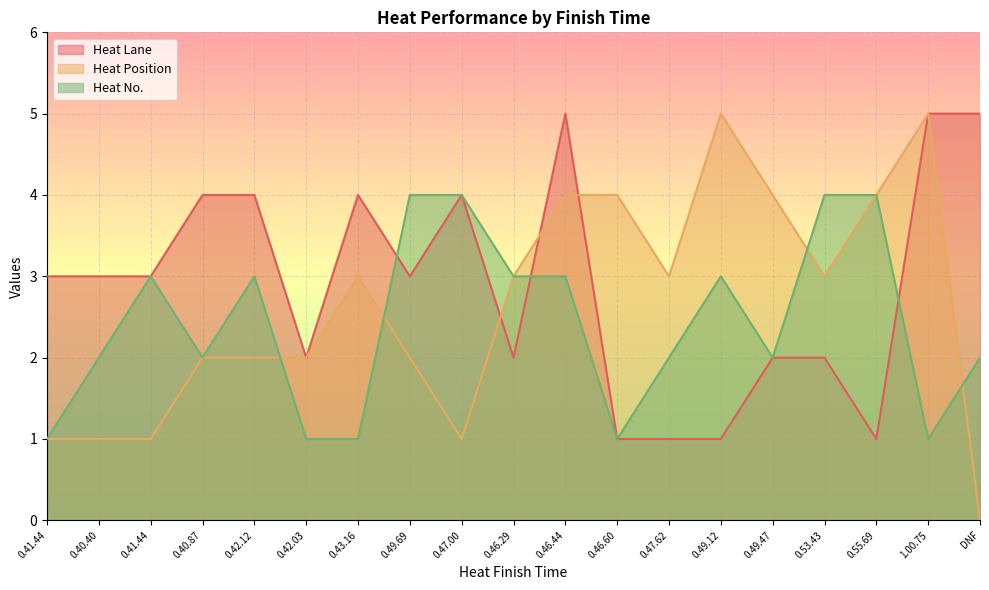

Reading right to left, extract all data points from this chart.

Heat Lane: 5	5	1	2	2	1	1	1	5	2	4	3	4	2	4	4	3	3	3
Heat Position: 0	5	4	3	4	5	3	4	4	3	1	2	3	2	2	2	1	1	1
Heat No.: 2	1	4	4	2	3	2	1	3	3	4	4	1	1	3	2	3	2	1